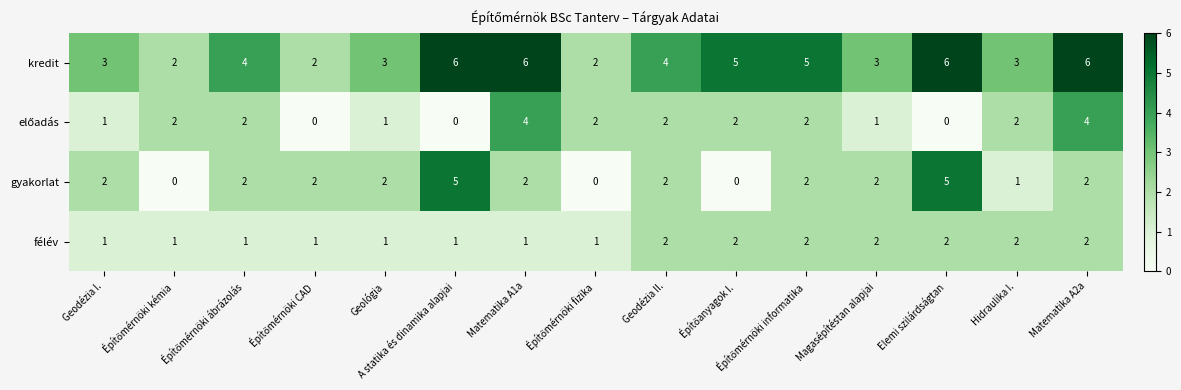

What is the difference between the maximum and minimum values in the kredit series?

4